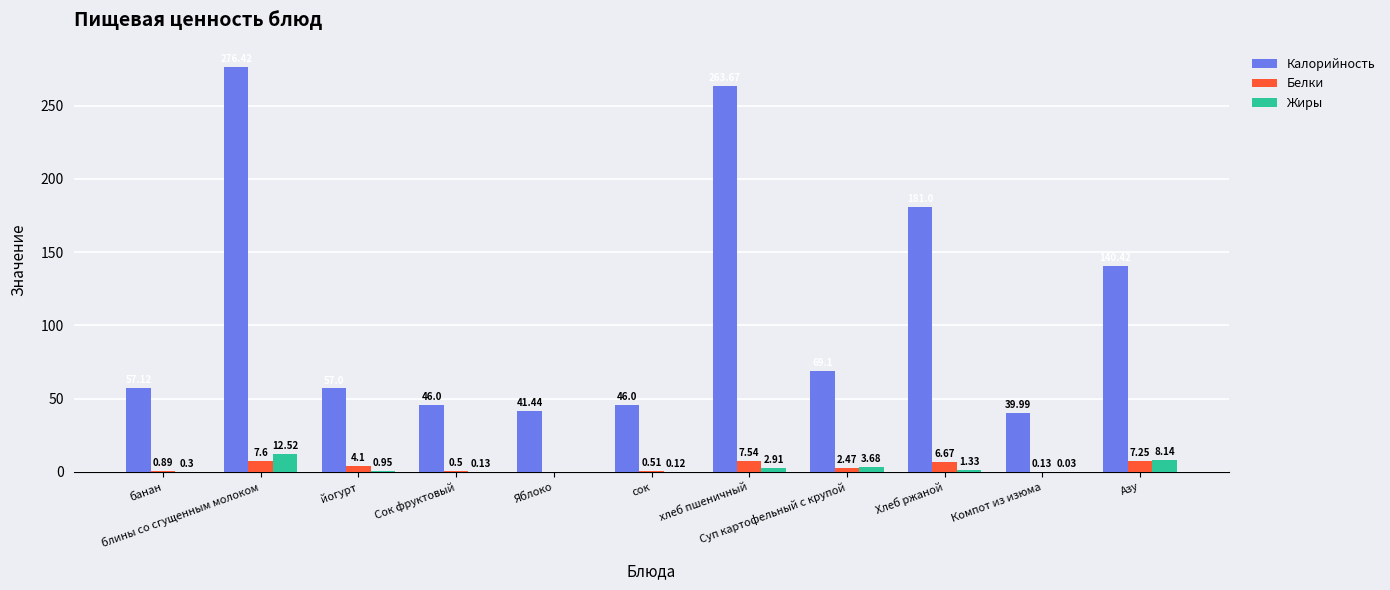

Count the number of categories in the chart.

11